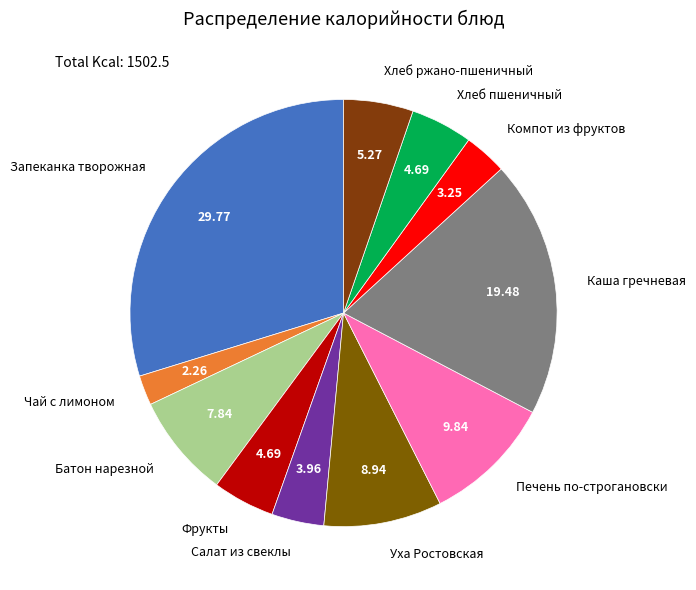

What is the smallest slice in the pie chart?

Чай с лимоном